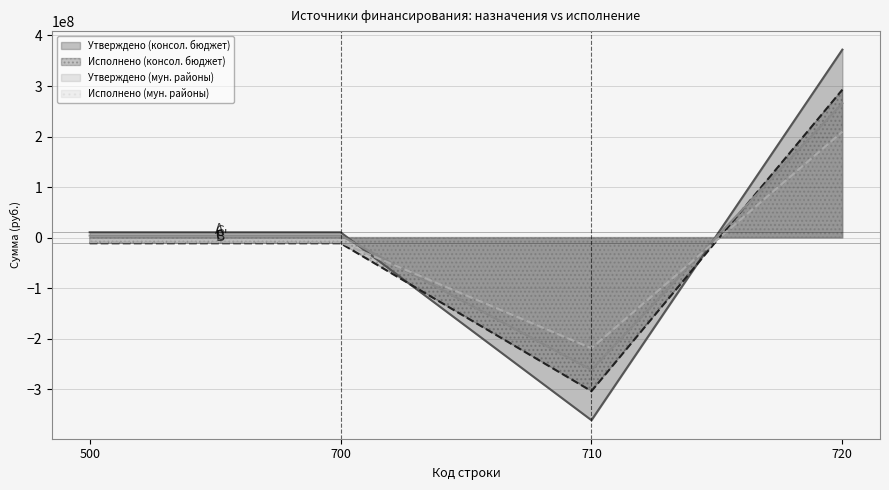

How many values in Утверждено (мун. районы) are below zero?

1